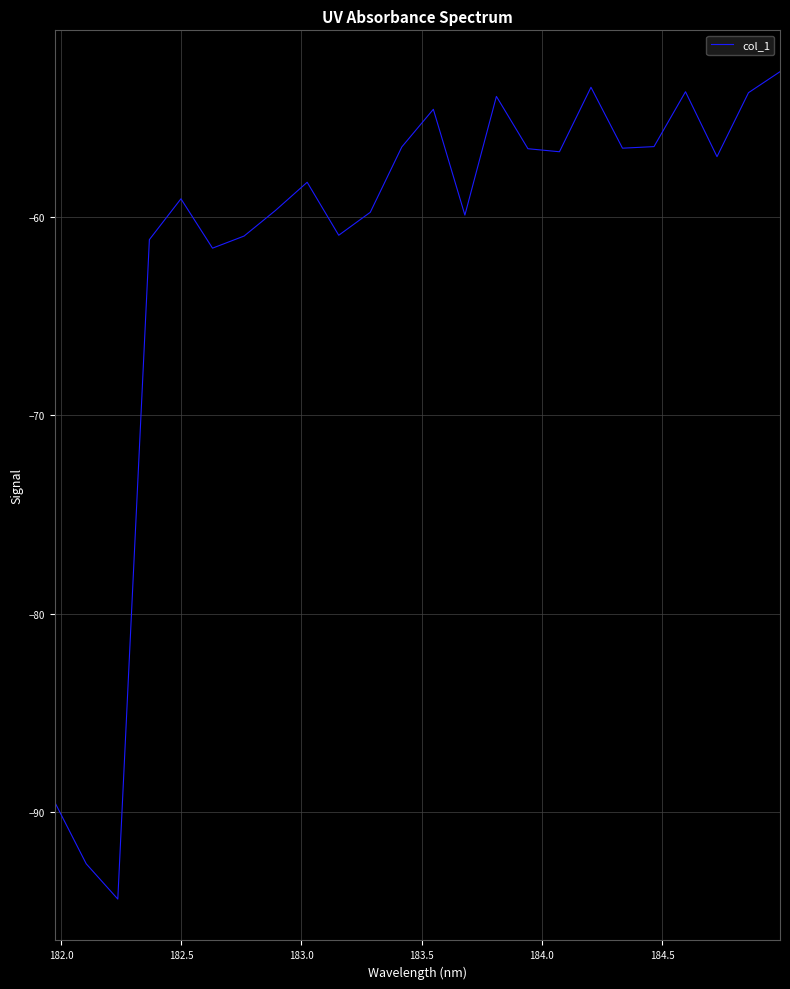

How many values exceed -56?

6